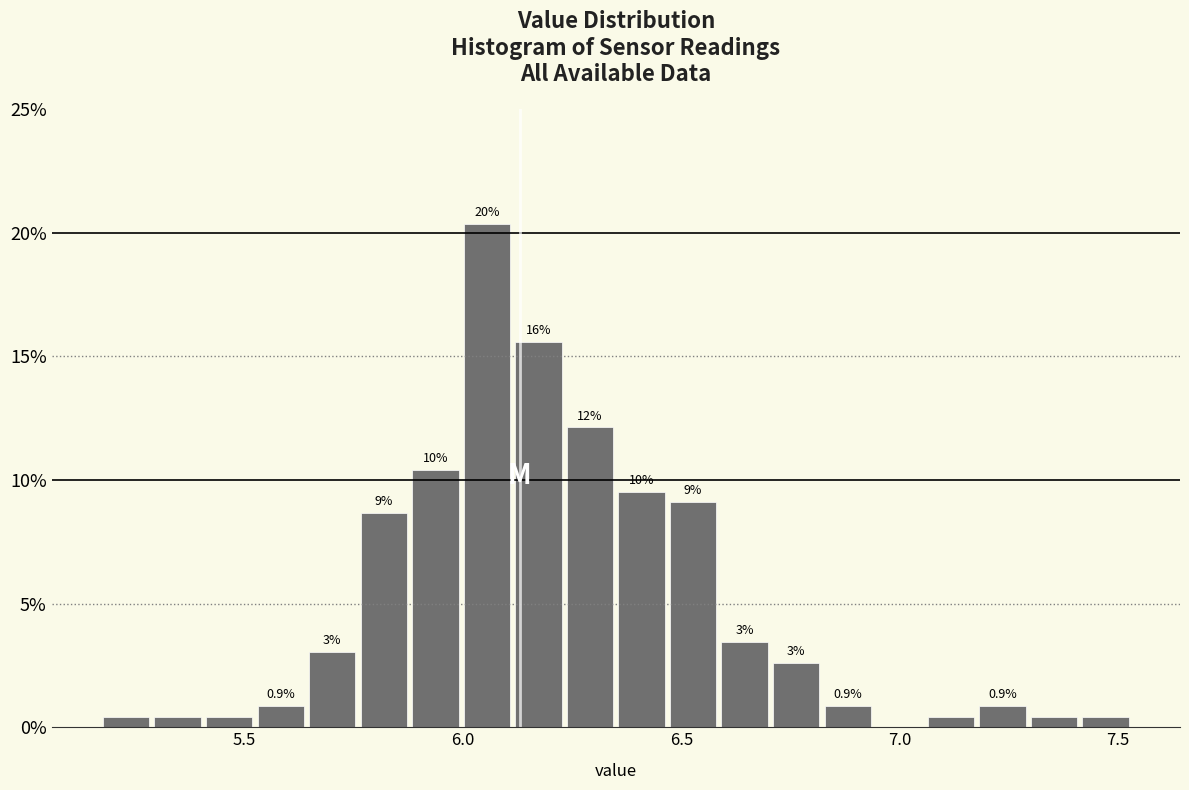

Read against the x-axis, roughly where is the centre of the tallest bar?

6.05